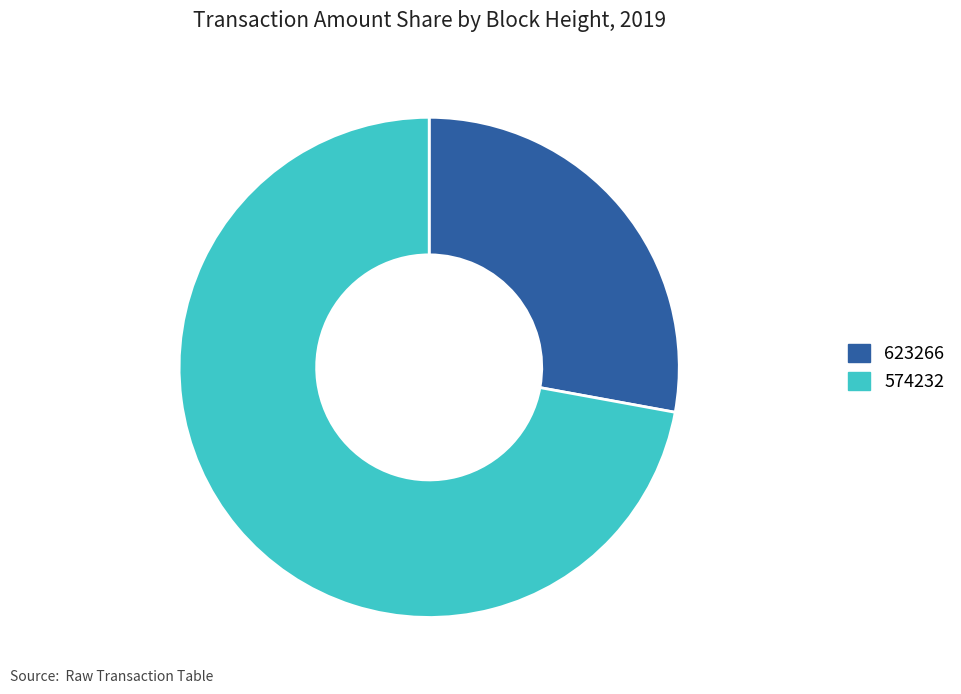

How many segments does this pie chart have?

2